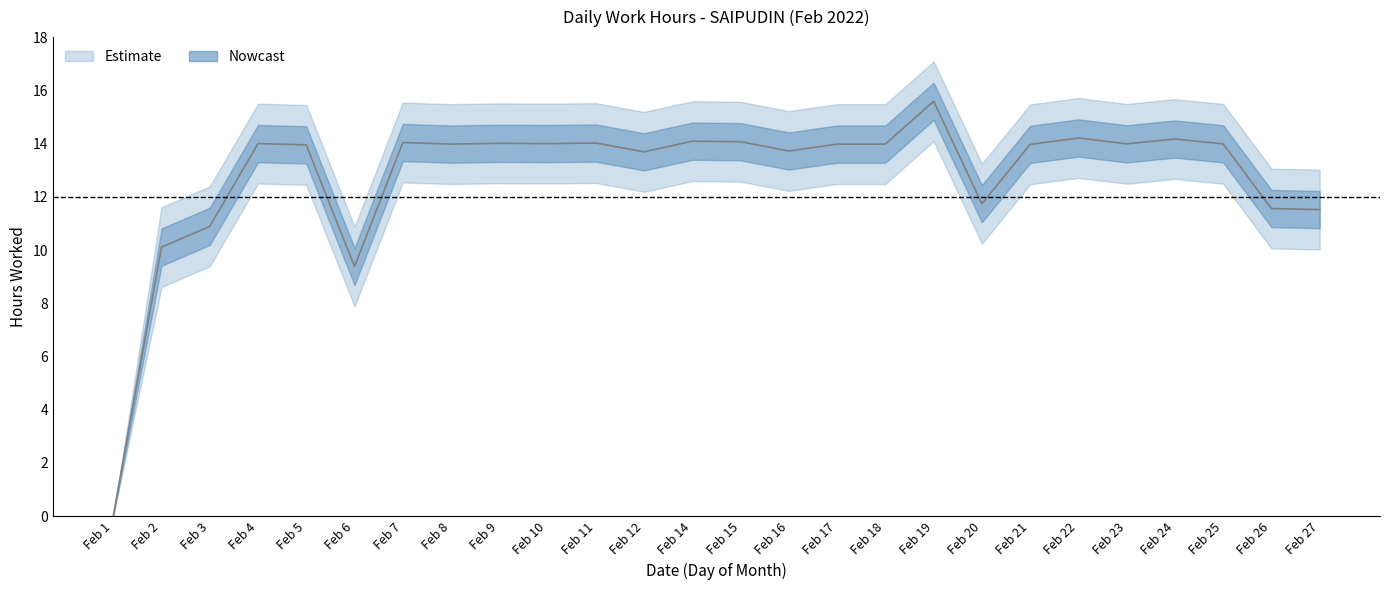

At which category does the chart reach its peak across all series?

Feb 19